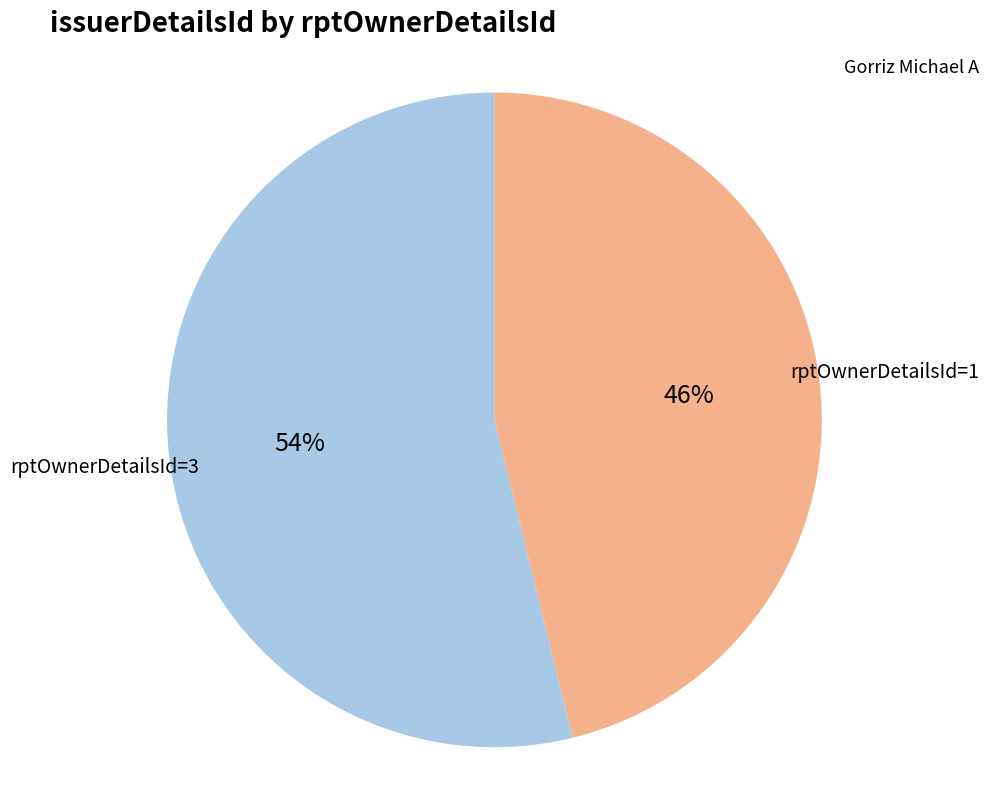

To the nearest percent, what is the average slice percentage?

50%